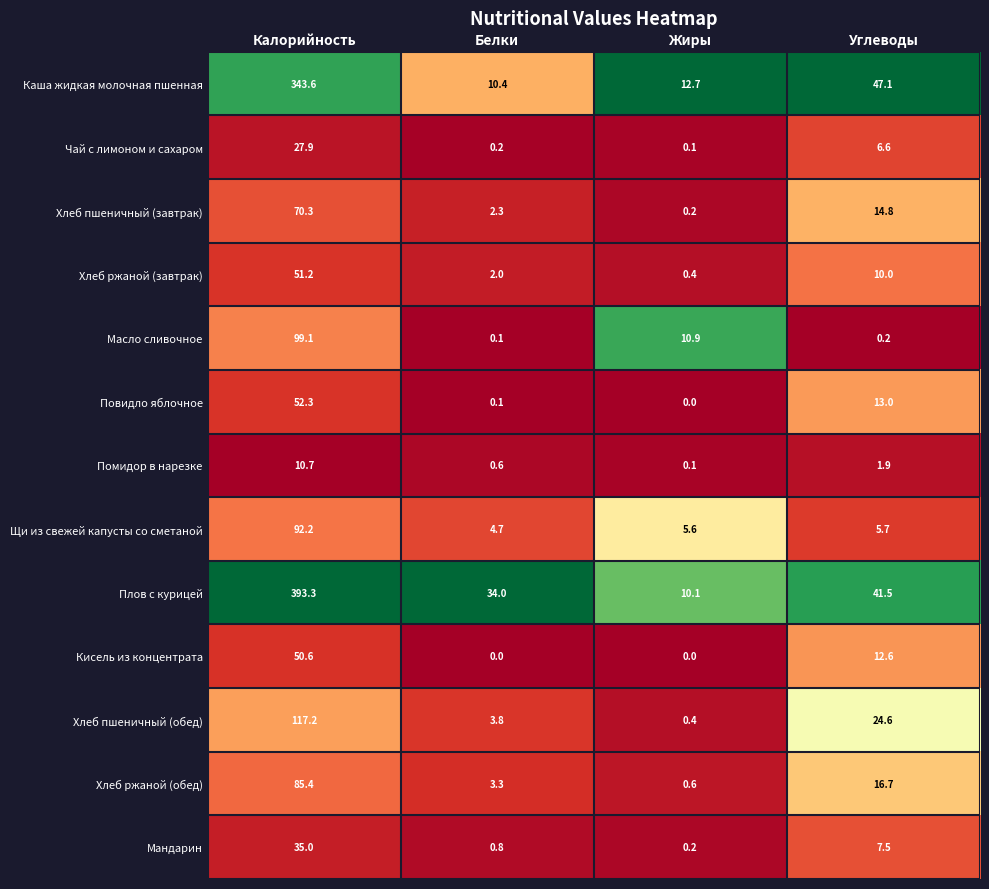

What is the maximum value shown in the chart?

393.3